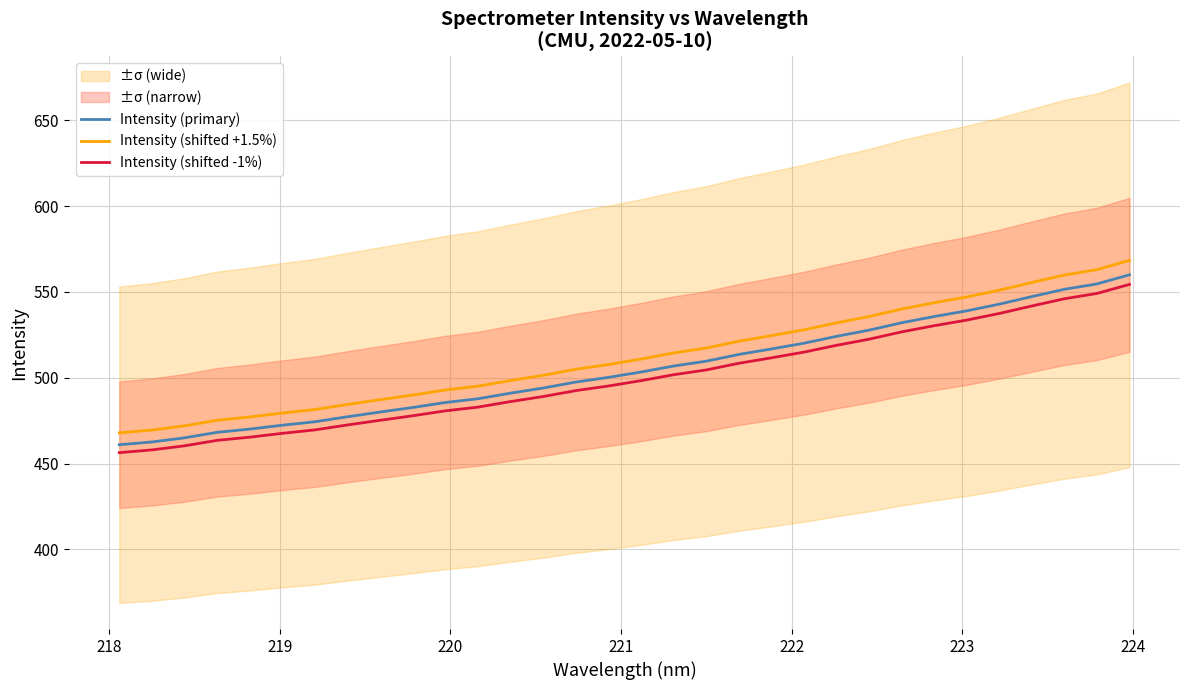

True or false: Intensity (primary) and Intensity (shifted +1.5%) intersect in this chart.

False